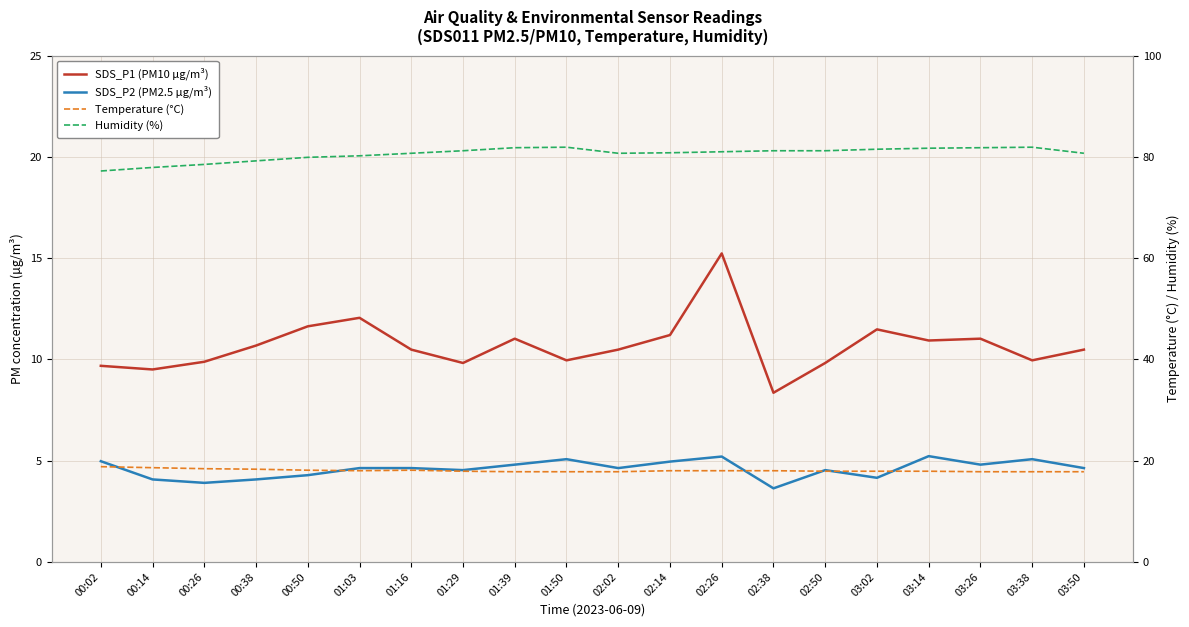

What is the approximate value of Temperature (°C) at 01:39?

17.8